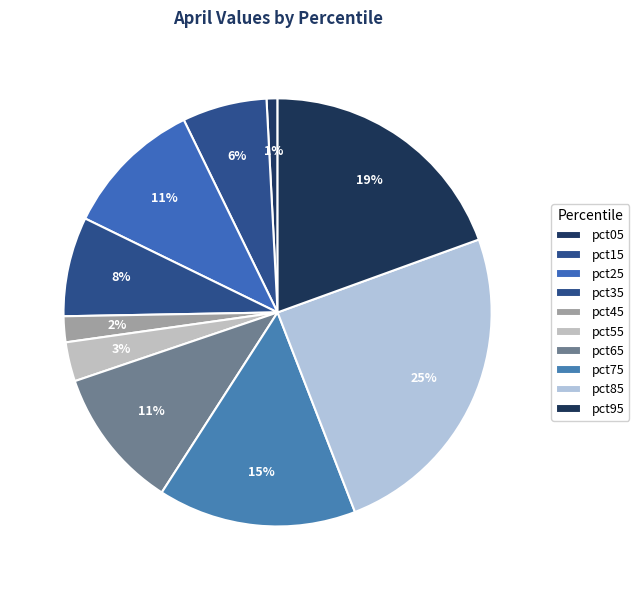

How many slices are in this pie chart?

10